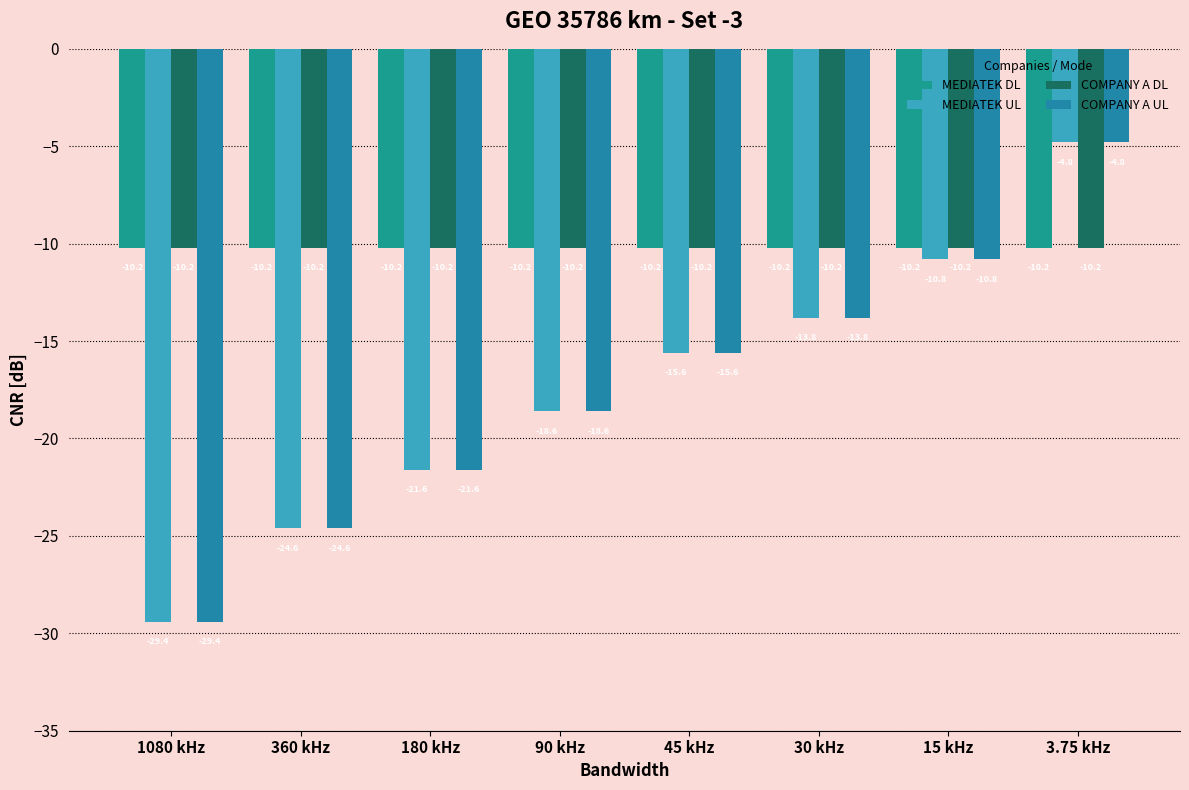

At which category is the sum across all series the highest?

3.75 kHz